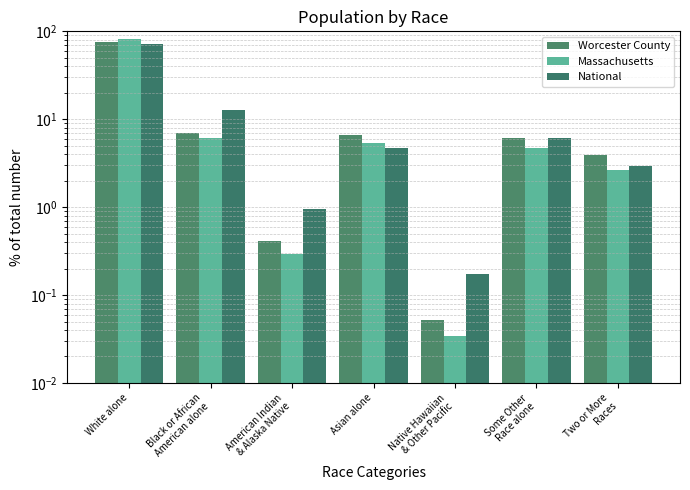

How many values in the Massachusetts series exceed 4?

4